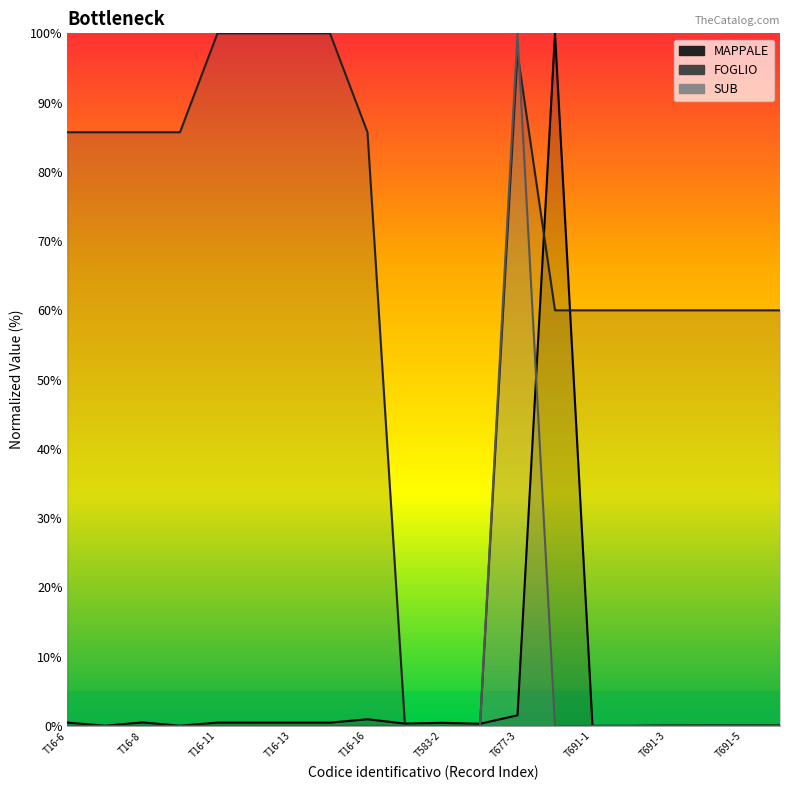

The value of MAPPALE at T691-2 is 0.0. True or false?

False